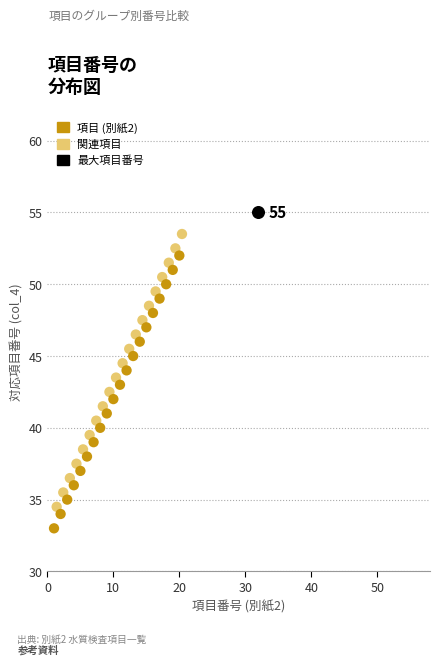

Which series contains the highest Y value?

最大項目番号